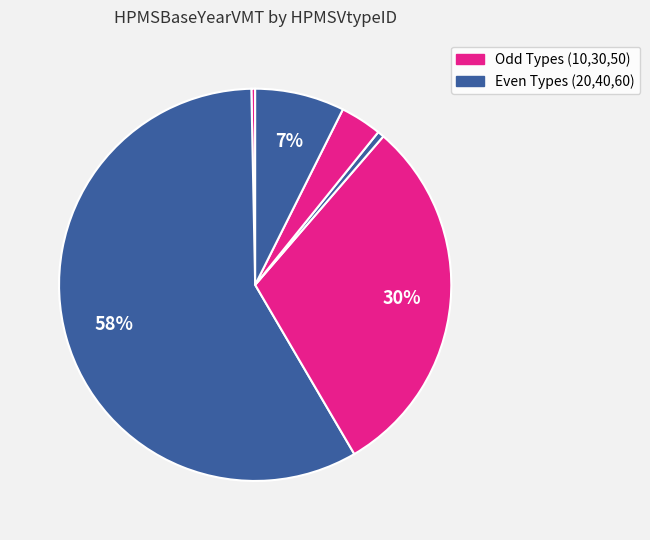

Count the number of slices in the pie.

6